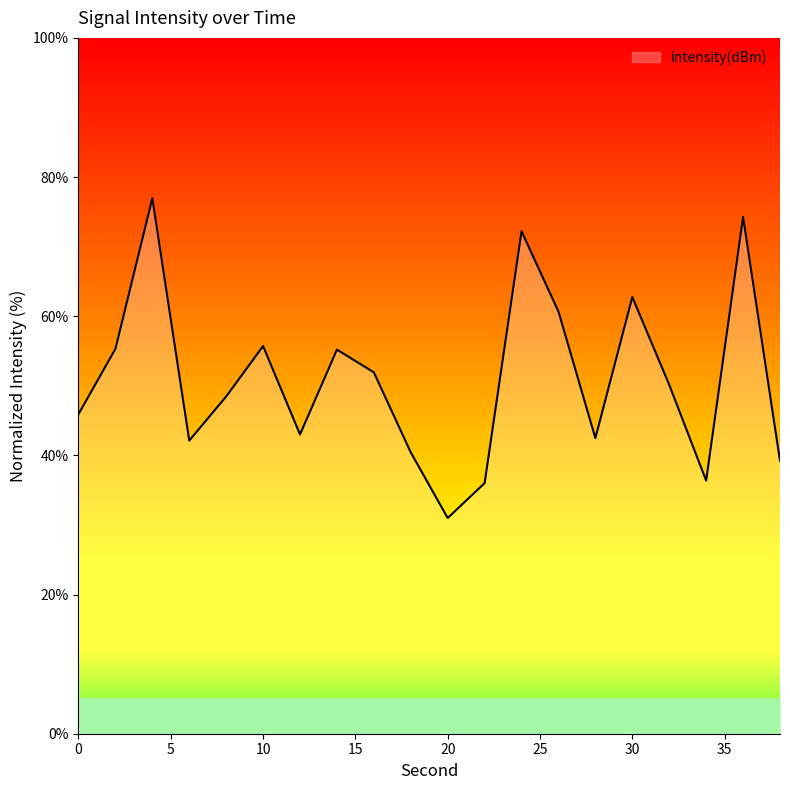

What is the maximum value shown in the chart?

77.0